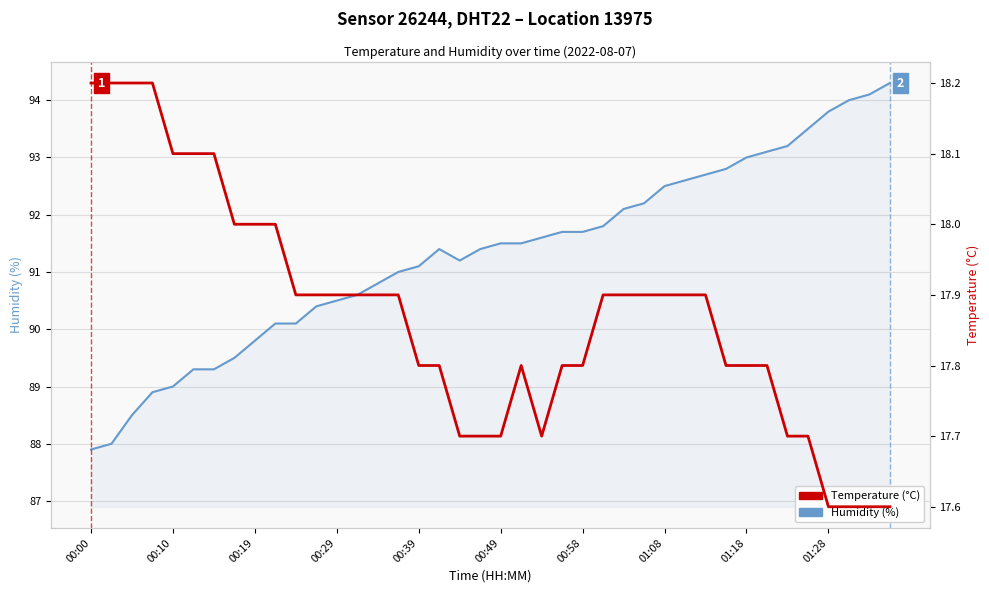

Count the number of data series in this chart.

2